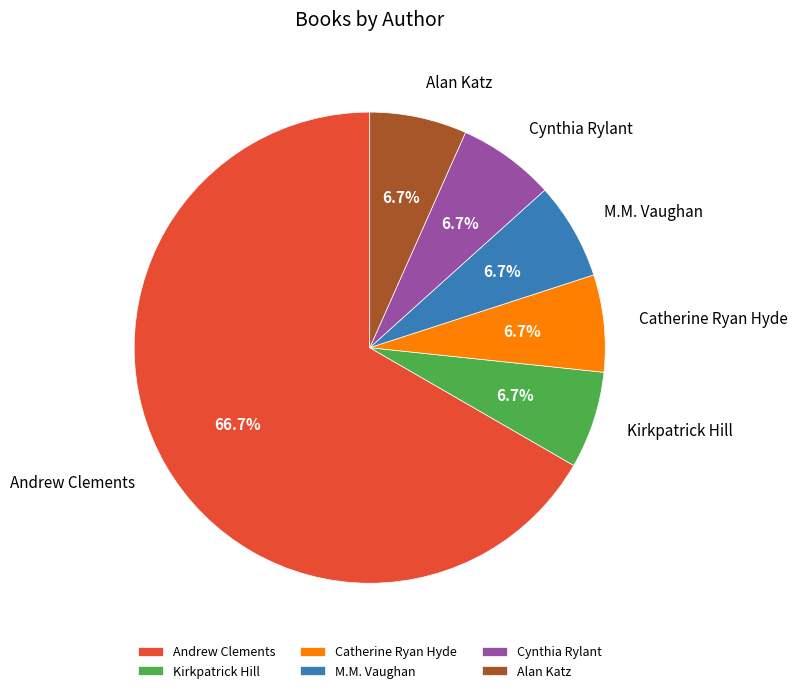

What is the largest slice in the pie chart?

Andrew Clements